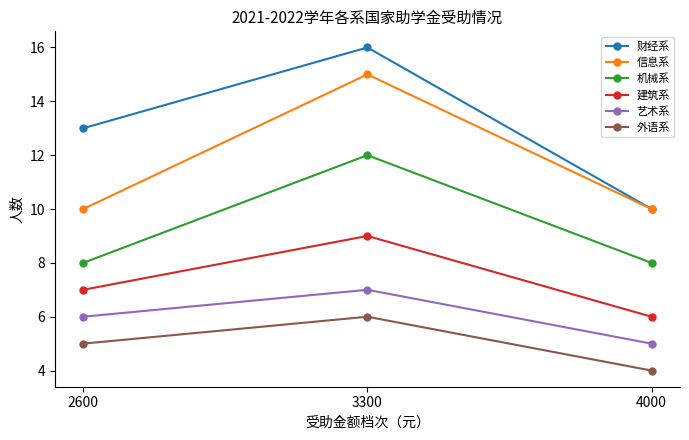

Which category has the highest value across all series?

3300